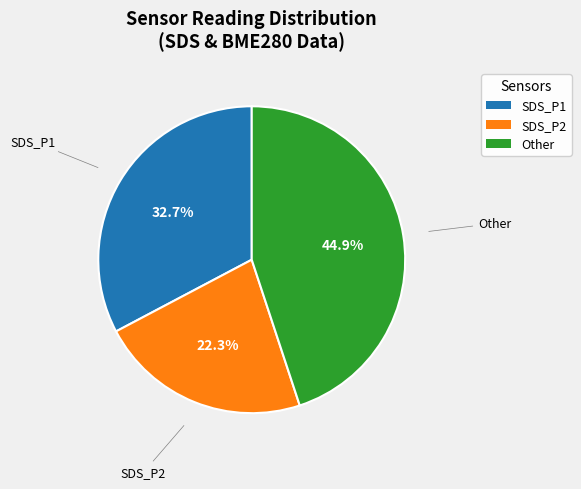

Is there any slice that represents more than half of the pie?

No